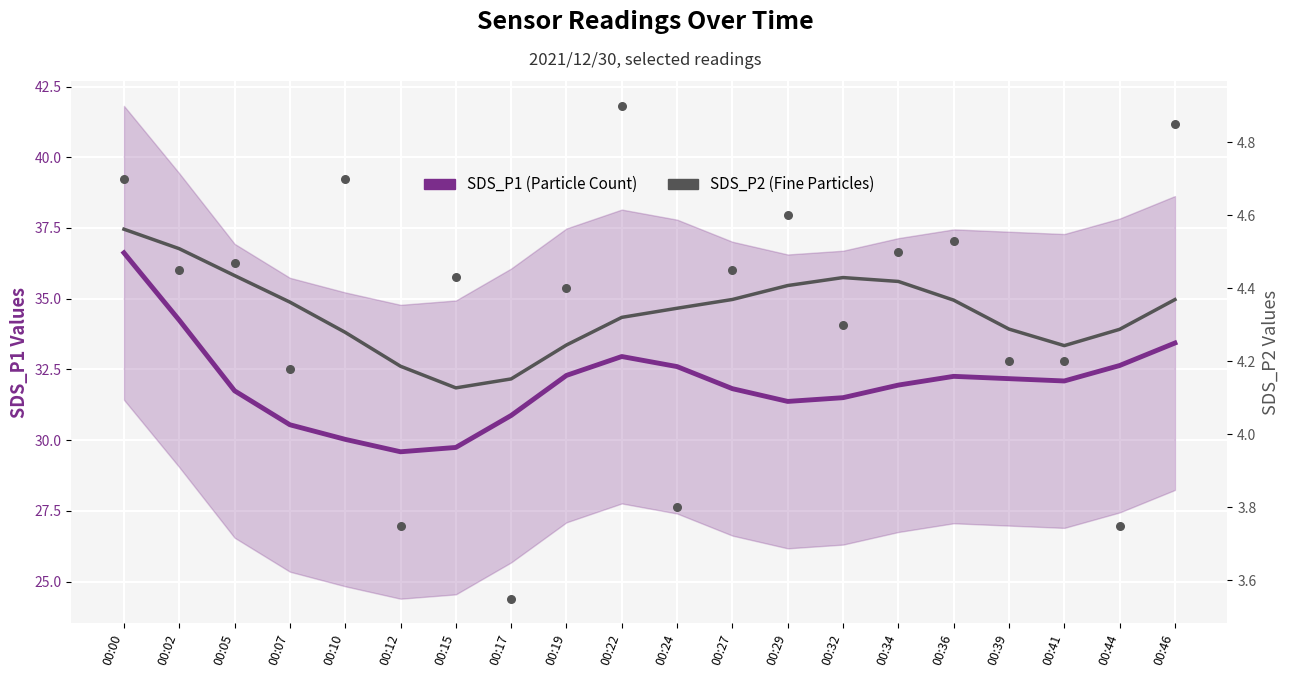

Which series has the largest total across all categories?

SDS_P1 (Particle Count)